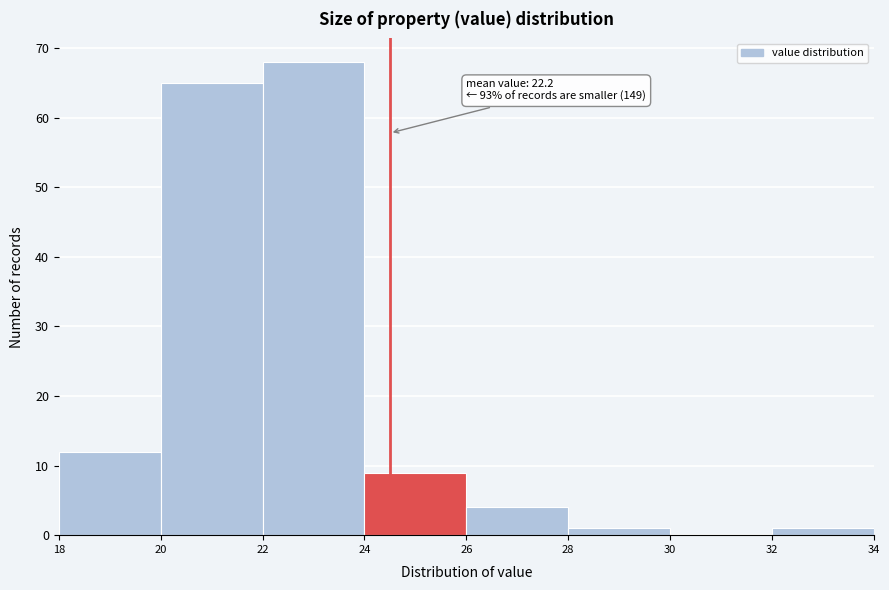

Which range on the x-axis has the tallest bar?

22 to 24